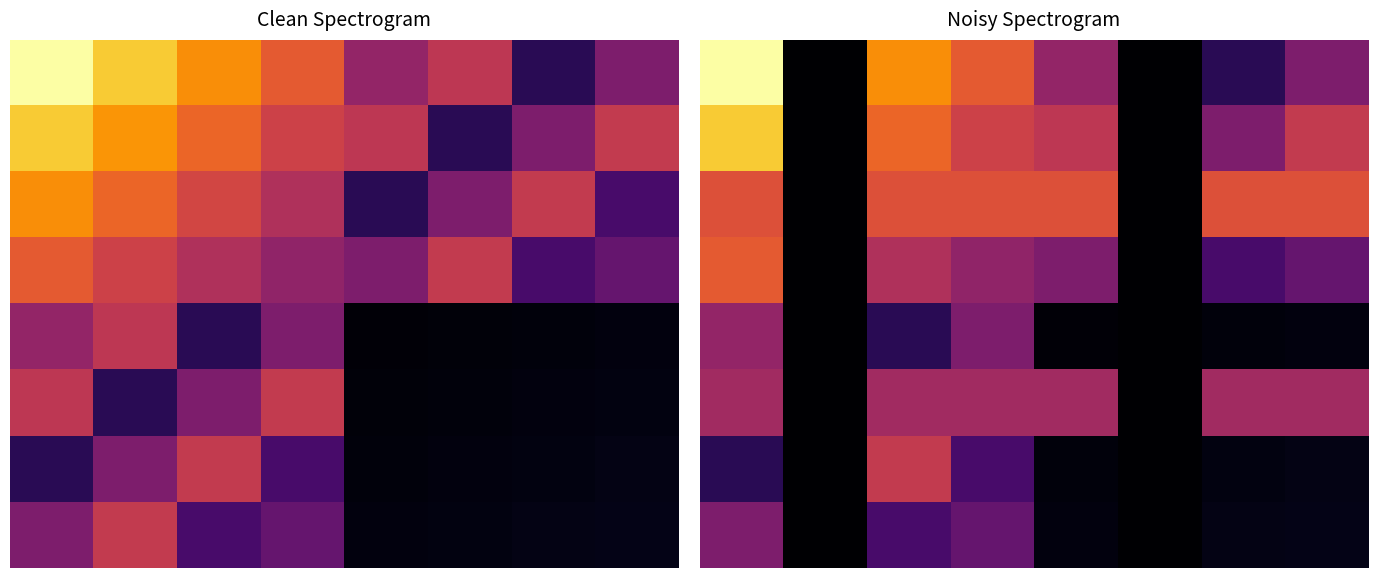

How many data points in 3 are less than 31?

4